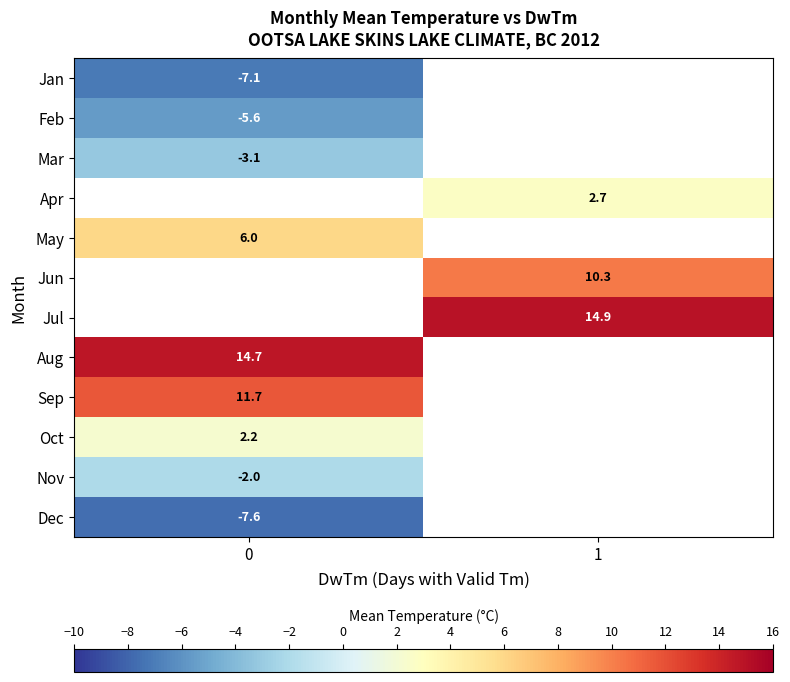

Is it true that Dec equals -4.6 at 0?

False